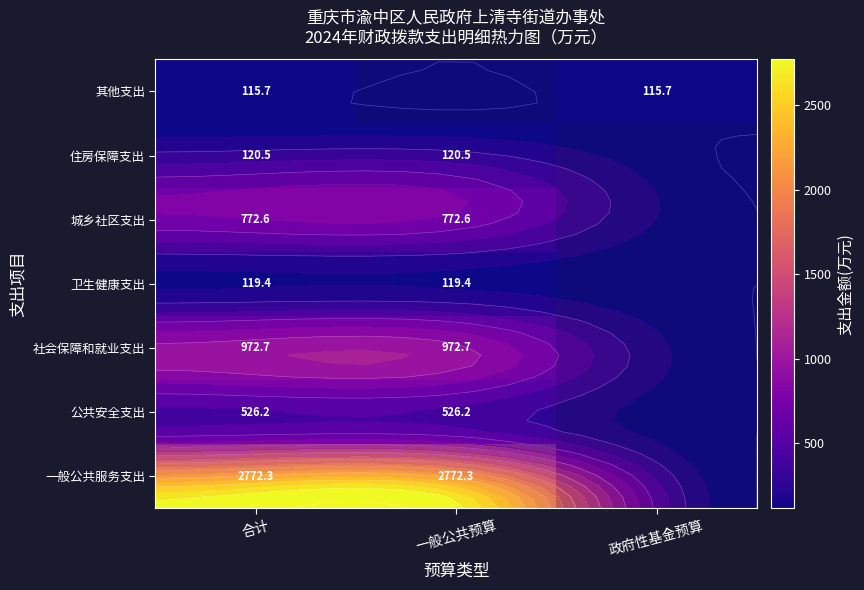

How many series are shown in this chart?

7